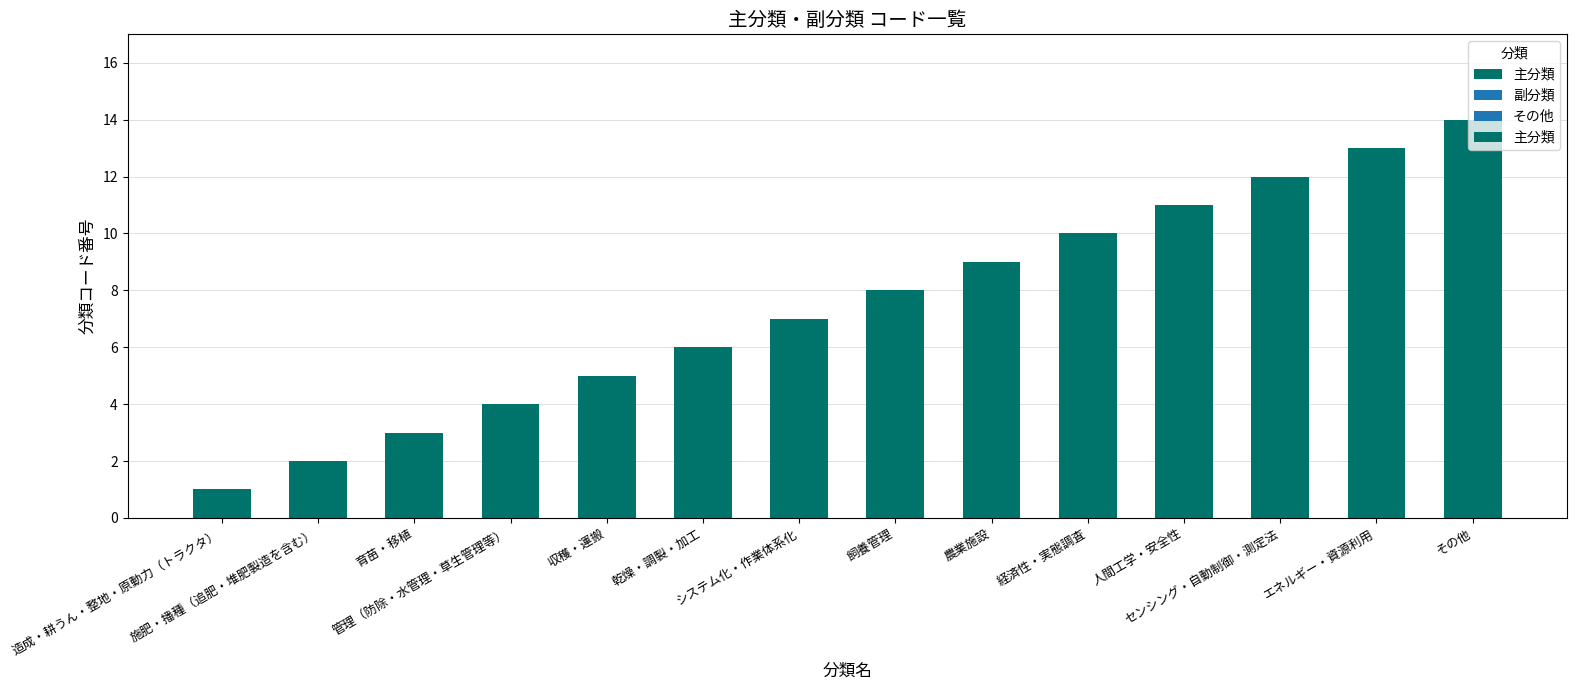

The chart shows a value of 1 at 育苗・移植. True or false?

False